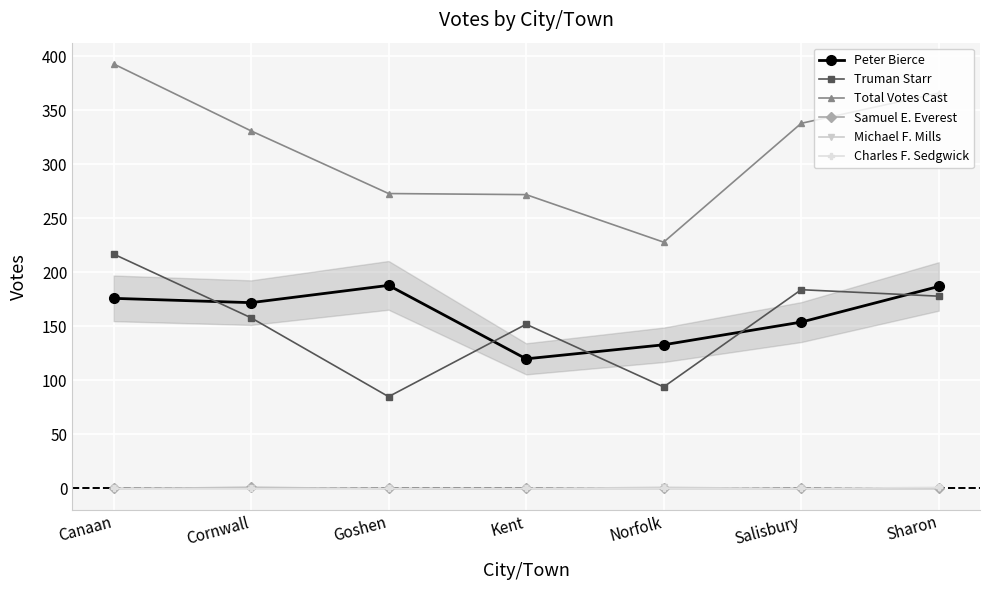

How many values in the Truman Starr series are below 158?

3